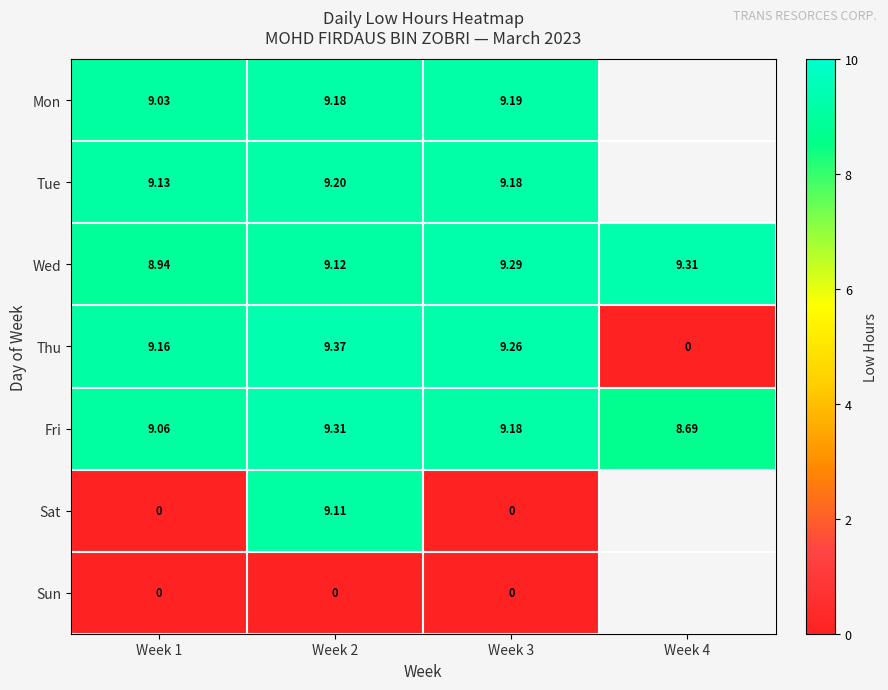

Where does the Fri series first go above 9?

Week 1